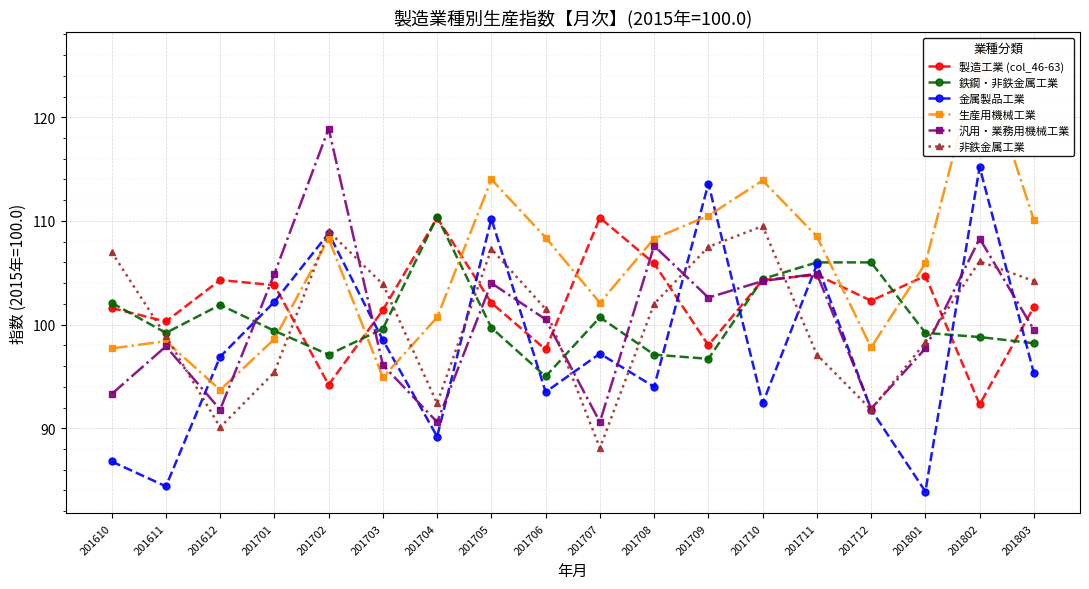

What is the difference between the 鉄鋼・非鉄金属工業 values at 201711 and 201708?

8.9